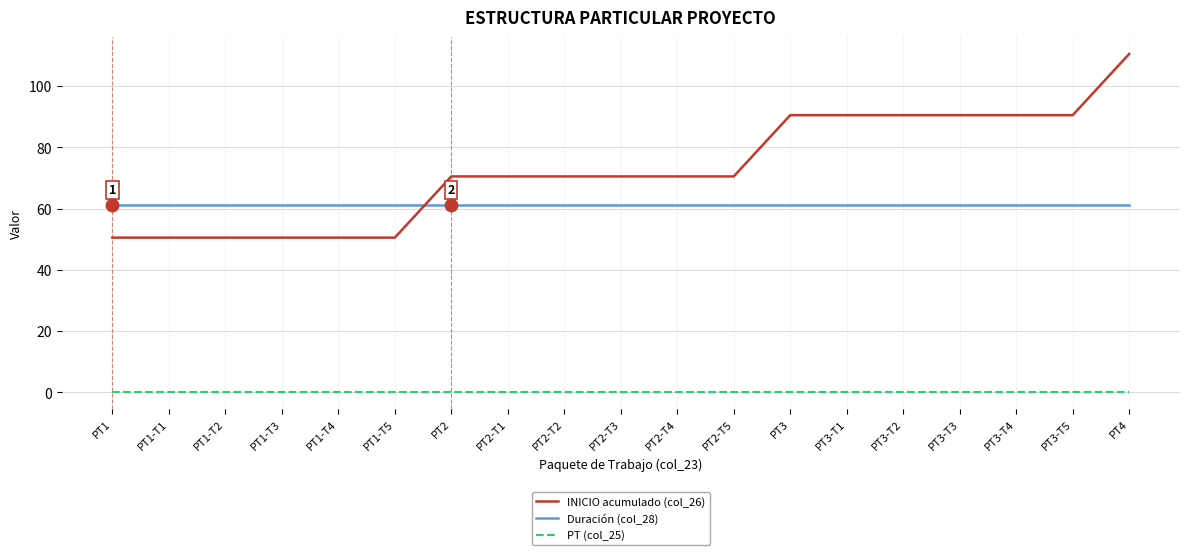

Which series has the largest total across all categories?

INICIO acumulado (col_26)